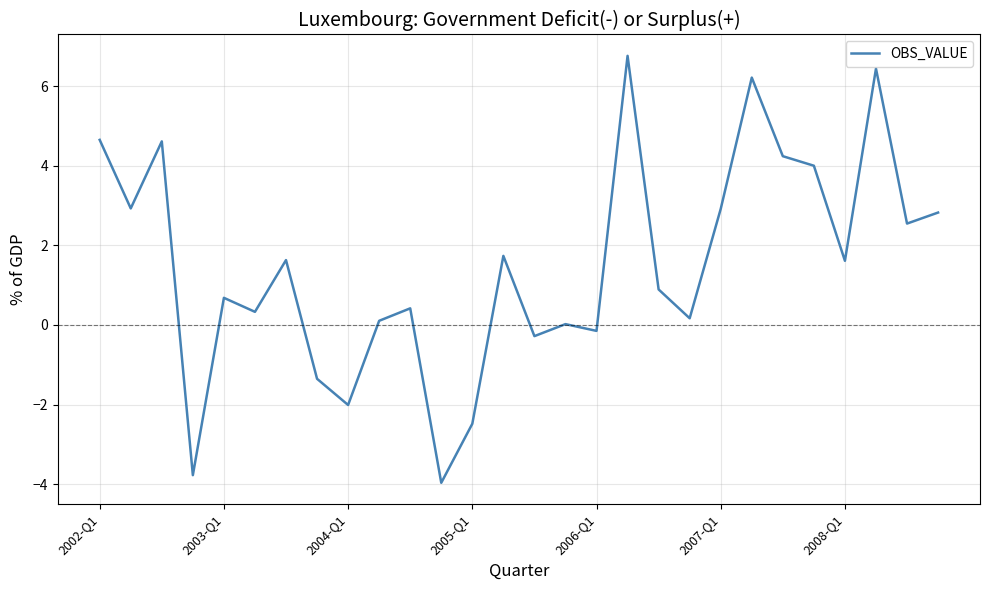

Is this an area chart (filled region under the line)?

No